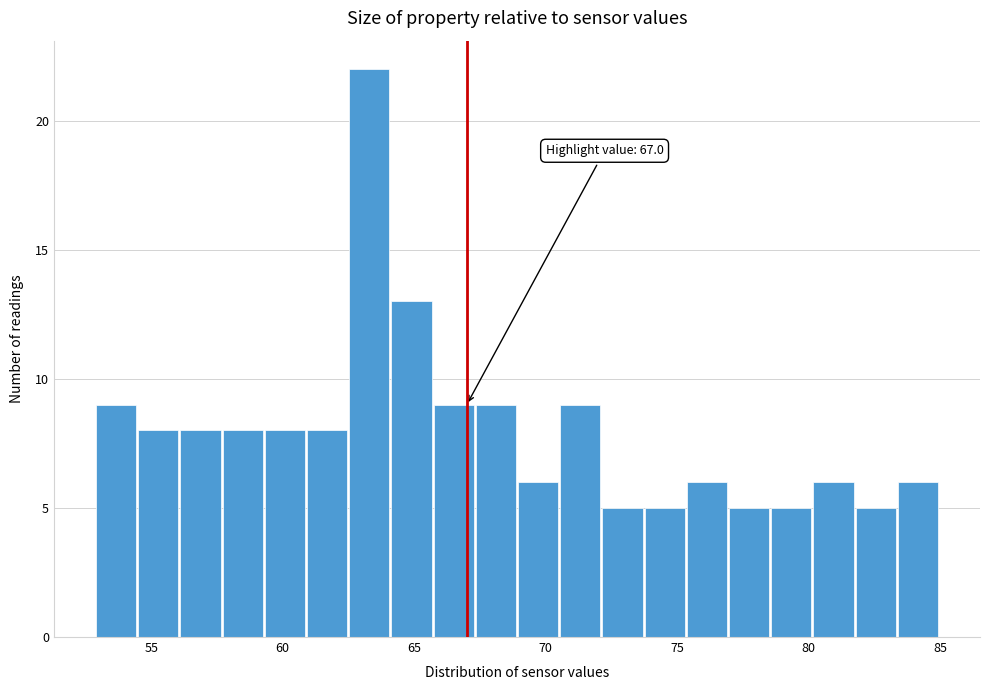

Read against the x-axis, roughly where is the centre of the tallest bar?

63.5